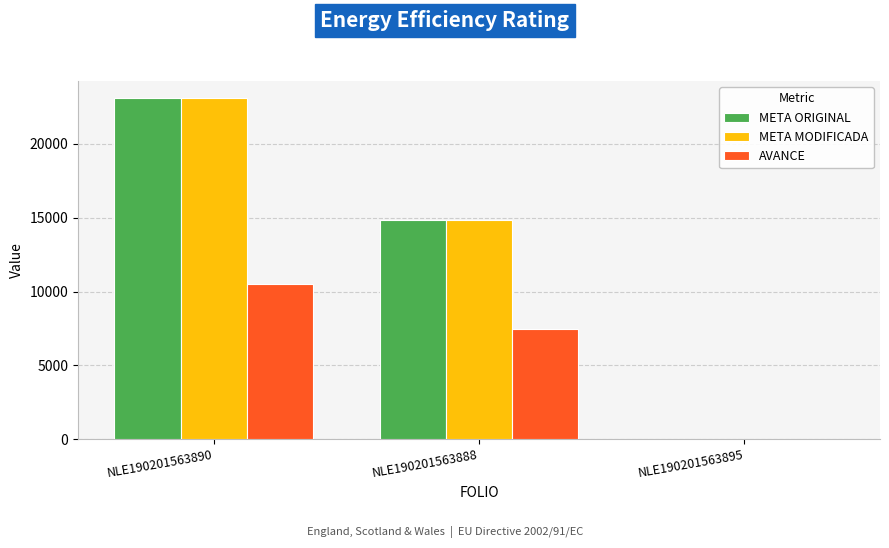

Is it true that AVANCE equals 4480 at NLE190201563888?

False